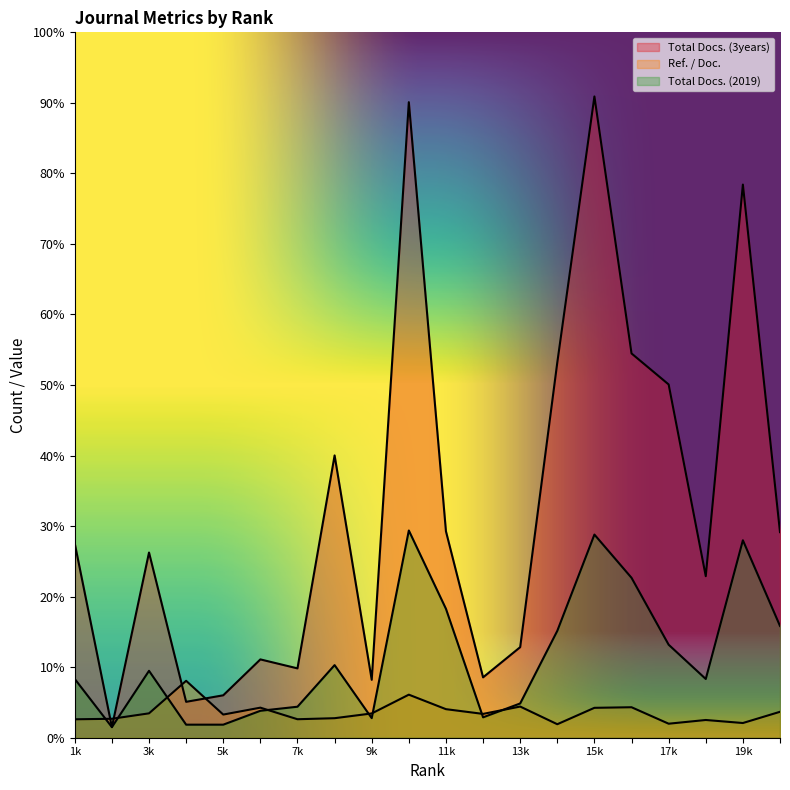

How many lines are shown in the chart?

3